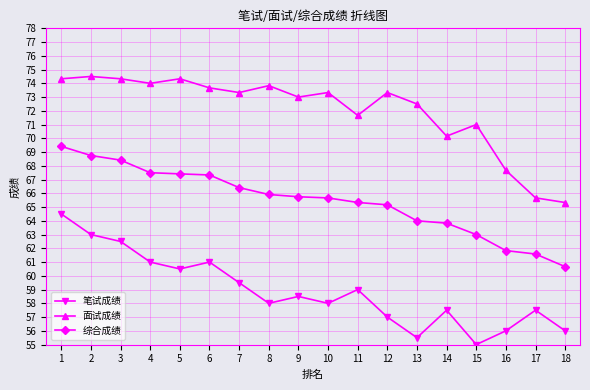

Does the chart display data point markers on the line(s)?

Yes